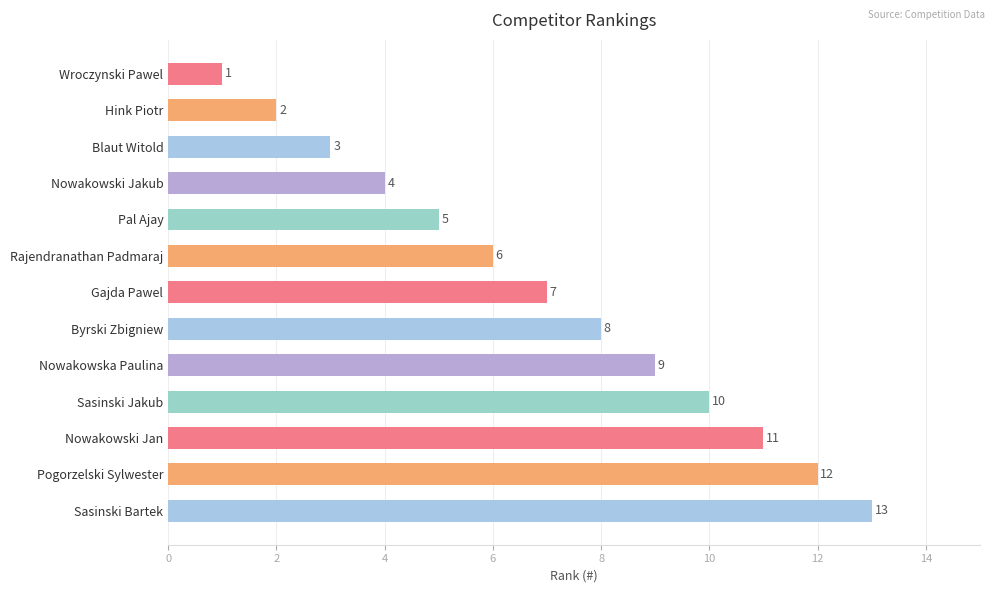

What is the label of the 4th bar from the top?

Nowakowski Jakub